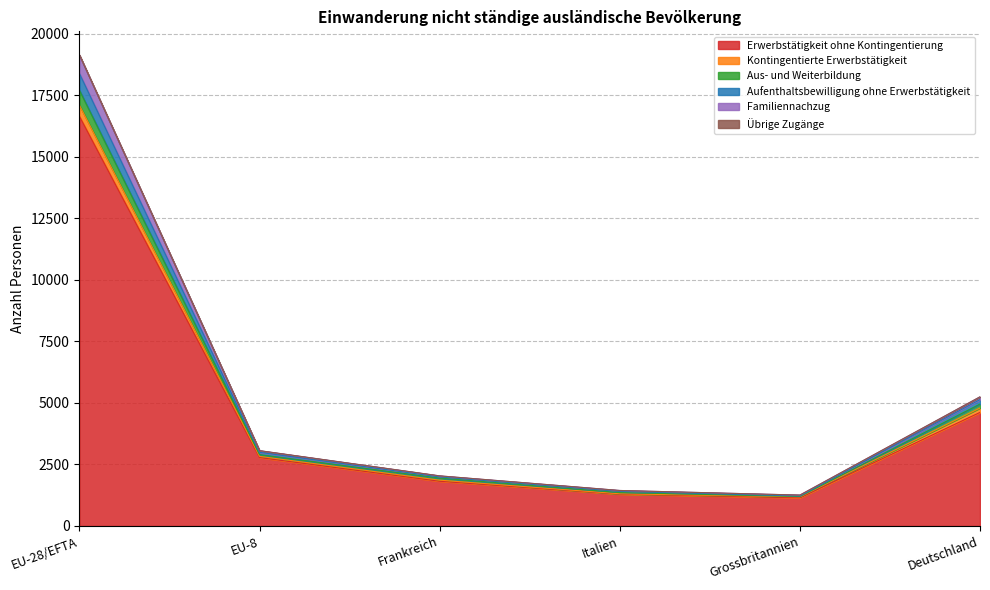

How many interior local valleys does the Aufenthaltsbewilligung ohne Erwerbstätigkeit series have?

1